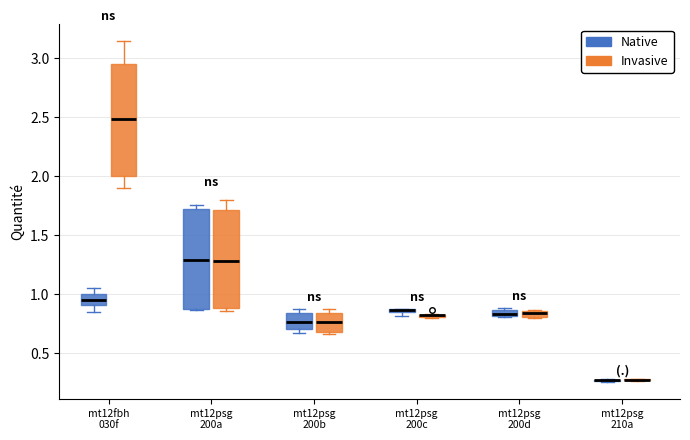

Which box is the tallest, from its lower edge to its upper edge?

mt12fbh 030f (Invasive)